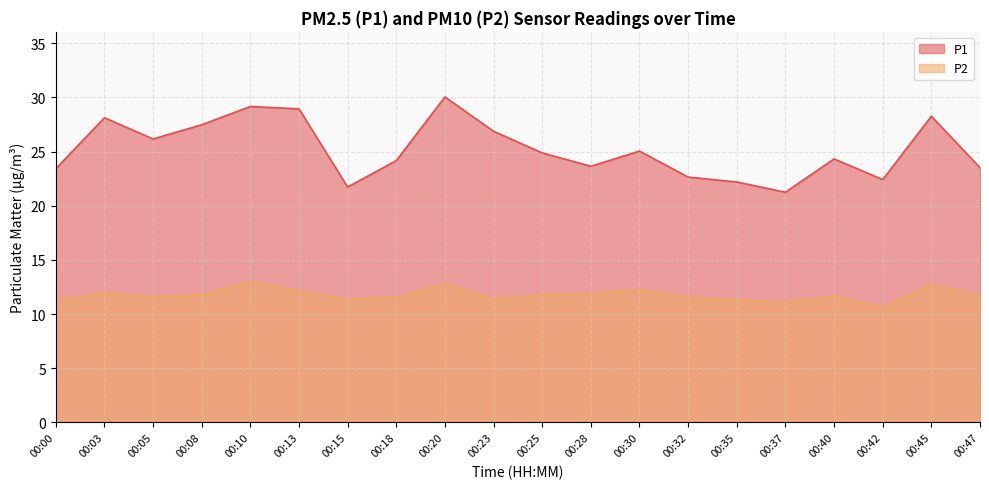

Reading left to right, transcribe all the data shown in this chart.

P1: 00:00=23.4	00:03=28.1	00:05=26.2	00:08=27.5	00:10=29.2	00:13=28.9	00:15=21.7	00:18=24.2	00:20=30.1	00:23=26.9	00:25=24.9	00:28=23.6	00:30=25.1	00:32=22.6	00:35=22.2	00:37=21.2	00:40=24.3	00:42=22.4	00:45=28.3	00:47=23.5
P2: 00:00=11.2	00:03=12.0	00:05=11.6	00:08=11.8	00:10=13.0	00:13=12.2	00:15=11.3	00:18=11.6	00:20=12.8	00:23=11.4	00:25=11.8	00:28=11.9	00:30=12.3	00:32=11.5	00:35=11.3	00:37=11.1	00:40=11.7	00:42=10.6	00:45=12.8	00:47=11.7